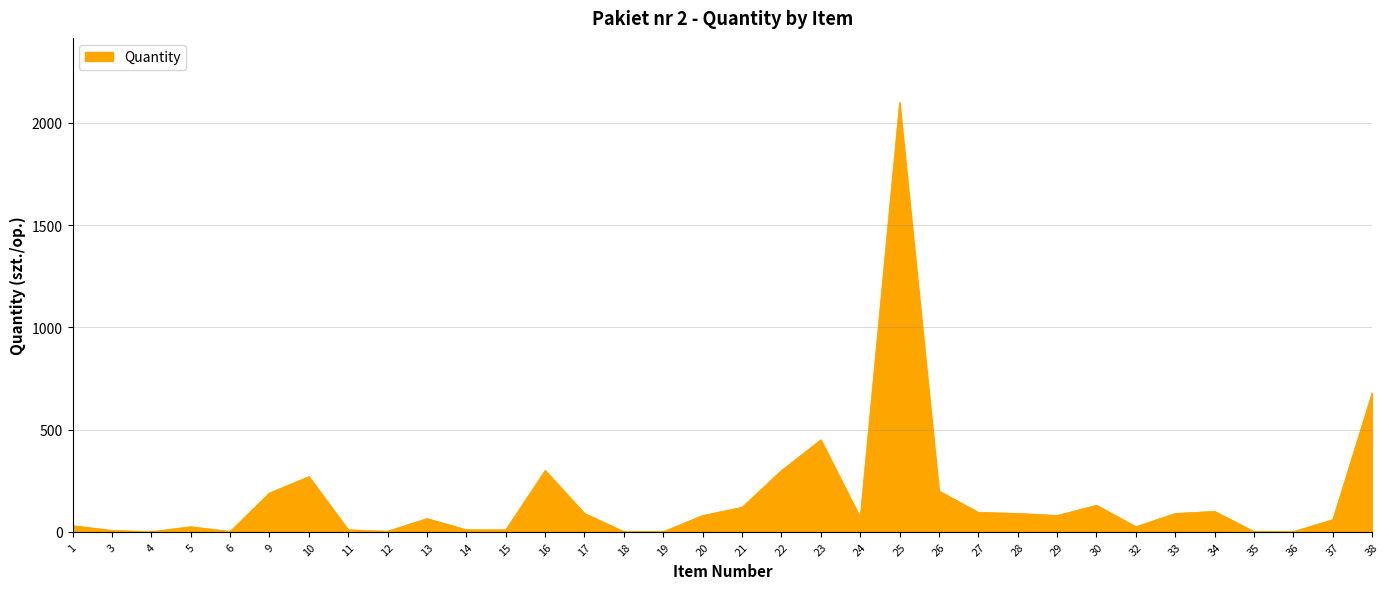

What is the sum of the values at 33 and 6?

92